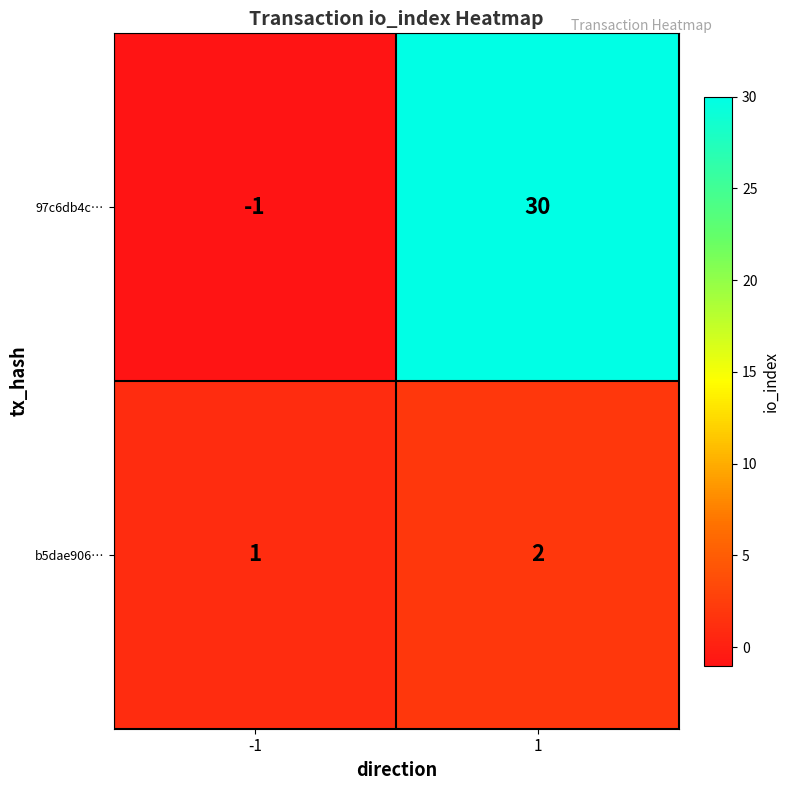

Which series has the largest range (max minus min)?

97c6db4c…